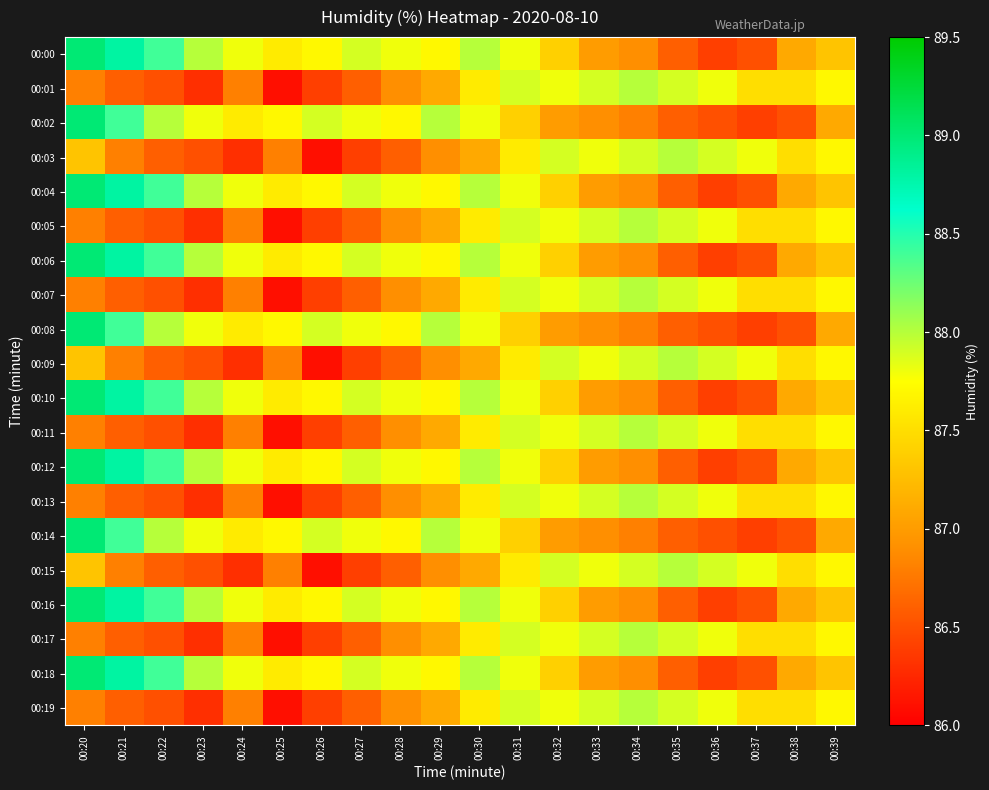

Reading left to right, extract all data points from this chart.

00:00: 00:20=89.0	00:21=88.8	00:22=88.4	00:23=88.0	00:24=87.8	00:25=87.6	00:26=87.7	00:27=87.9	00:28=87.8	00:29=87.7	00:30=88.0	00:31=87.8	00:32=87.4	00:33=87.0	00:34=86.9	00:35=86.6	00:36=86.4	00:37=86.5	00:38=87.1	00:39=87.3
00:01: 00:20=86.8	00:21=86.6	00:22=86.5	00:23=86.3	00:24=86.8	00:25=86.1	00:26=86.4	00:27=86.6	00:28=86.9	00:29=87.1	00:30=87.6	00:31=87.9	00:32=87.8	00:33=87.9	00:34=88.0	00:35=87.9	00:36=87.8	00:37=87.5	00:38=87.5	00:39=87.7
00:02: 00:20=89.0	00:21=88.4	00:22=88.0	00:23=87.8	00:24=87.6	00:25=87.7	00:26=87.9	00:27=87.8	00:28=87.7	00:29=88.0	00:30=87.8	00:31=87.4	00:32=87.0	00:33=86.9	00:34=86.8	00:35=86.6	00:36=86.5	00:37=86.4	00:38=86.5	00:39=87.1
00:03: 00:20=87.3	00:21=86.8	00:22=86.6	00:23=86.5	00:24=86.3	00:25=86.8	00:26=86.1	00:27=86.4	00:28=86.6	00:29=86.9	00:30=87.1	00:31=87.6	00:32=87.9	00:33=87.8	00:34=87.9	00:35=88.0	00:36=87.9	00:37=87.8	00:38=87.5	00:39=87.7
00:04: 00:20=89.0	00:21=88.8	00:22=88.4	00:23=88.0	00:24=87.8	00:25=87.6	00:26=87.7	00:27=87.9	00:28=87.8	00:29=87.7	00:30=88.0	00:31=87.8	00:32=87.4	00:33=87.0	00:34=86.9	00:35=86.6	00:36=86.4	00:37=86.5	00:38=87.1	00:39=87.3
00:05: 00:20=86.8	00:21=86.6	00:22=86.5	00:23=86.3	00:24=86.8	00:25=86.1	00:26=86.4	00:27=86.6	00:28=86.9	00:29=87.1	00:30=87.6	00:31=87.9	00:32=87.8	00:33=87.9	00:34=88.0	00:35=87.9	00:36=87.8	00:37=87.5	00:38=87.5	00:39=87.7
00:06: 00:20=89.0	00:21=88.8	00:22=88.4	00:23=88.0	00:24=87.8	00:25=87.6	00:26=87.7	00:27=87.9	00:28=87.8	00:29=87.7	00:30=88.0	00:31=87.8	00:32=87.4	00:33=87.0	00:34=86.9	00:35=86.6	00:36=86.4	00:37=86.5	00:38=87.1	00:39=87.3
00:07: 00:20=86.8	00:21=86.6	00:22=86.5	00:23=86.3	00:24=86.8	00:25=86.1	00:26=86.4	00:27=86.6	00:28=86.9	00:29=87.1	00:30=87.6	00:31=87.9	00:32=87.8	00:33=87.9	00:34=88.0	00:35=87.9	00:36=87.8	00:37=87.5	00:38=87.5	00:39=87.7
00:08: 00:20=89.0	00:21=88.4	00:22=88.0	00:23=87.8	00:24=87.6	00:25=87.7	00:26=87.9	00:27=87.8	00:28=87.7	00:29=88.0	00:30=87.8	00:31=87.4	00:32=87.0	00:33=86.9	00:34=86.8	00:35=86.6	00:36=86.5	00:37=86.4	00:38=86.5	00:39=87.1
00:09: 00:20=87.3	00:21=86.8	00:22=86.6	00:23=86.5	00:24=86.3	00:25=86.8	00:26=86.1	00:27=86.4	00:28=86.6	00:29=86.9	00:30=87.1	00:31=87.6	00:32=87.9	00:33=87.8	00:34=87.9	00:35=88.0	00:36=87.9	00:37=87.8	00:38=87.5	00:39=87.7
00:10: 00:20=89.0	00:21=88.8	00:22=88.4	00:23=88.0	00:24=87.8	00:25=87.6	00:26=87.7	00:27=87.9	00:28=87.8	00:29=87.7	00:30=88.0	00:31=87.8	00:32=87.4	00:33=87.0	00:34=86.9	00:35=86.6	00:36=86.4	00:37=86.5	00:38=87.1	00:39=87.3
00:11: 00:20=86.8	00:21=86.6	00:22=86.5	00:23=86.3	00:24=86.8	00:25=86.1	00:26=86.4	00:27=86.6	00:28=86.9	00:29=87.1	00:30=87.6	00:31=87.9	00:32=87.8	00:33=87.9	00:34=88.0	00:35=87.9	00:36=87.8	00:37=87.5	00:38=87.5	00:39=87.7
00:12: 00:20=89.0	00:21=88.8	00:22=88.4	00:23=88.0	00:24=87.8	00:25=87.6	00:26=87.7	00:27=87.9	00:28=87.8	00:29=87.7	00:30=88.0	00:31=87.8	00:32=87.4	00:33=87.0	00:34=86.9	00:35=86.6	00:36=86.4	00:37=86.5	00:38=87.1	00:39=87.3
00:13: 00:20=86.8	00:21=86.6	00:22=86.5	00:23=86.3	00:24=86.8	00:25=86.1	00:26=86.4	00:27=86.6	00:28=86.9	00:29=87.1	00:30=87.6	00:31=87.9	00:32=87.8	00:33=87.9	00:34=88.0	00:35=87.9	00:36=87.8	00:37=87.5	00:38=87.5	00:39=87.7
00:14: 00:20=89.0	00:21=88.4	00:22=88.0	00:23=87.8	00:24=87.6	00:25=87.7	00:26=87.9	00:27=87.8	00:28=87.7	00:29=88.0	00:30=87.8	00:31=87.4	00:32=87.0	00:33=86.9	00:34=86.8	00:35=86.6	00:36=86.5	00:37=86.4	00:38=86.5	00:39=87.1
00:15: 00:20=87.3	00:21=86.8	00:22=86.6	00:23=86.5	00:24=86.3	00:25=86.8	00:26=86.1	00:27=86.4	00:28=86.6	00:29=86.9	00:30=87.1	00:31=87.6	00:32=87.9	00:33=87.8	00:34=87.9	00:35=88.0	00:36=87.9	00:37=87.8	00:38=87.5	00:39=87.7
00:16: 00:20=89.0	00:21=88.8	00:22=88.4	00:23=88.0	00:24=87.8	00:25=87.6	00:26=87.7	00:27=87.9	00:28=87.8	00:29=87.7	00:30=88.0	00:31=87.8	00:32=87.4	00:33=87.0	00:34=86.9	00:35=86.6	00:36=86.4	00:37=86.5	00:38=87.1	00:39=87.3
00:17: 00:20=86.8	00:21=86.6	00:22=86.5	00:23=86.3	00:24=86.8	00:25=86.1	00:26=86.4	00:27=86.6	00:28=86.9	00:29=87.1	00:30=87.6	00:31=87.9	00:32=87.8	00:33=87.9	00:34=88.0	00:35=87.9	00:36=87.8	00:37=87.5	00:38=87.5	00:39=87.7
00:18: 00:20=89.0	00:21=88.8	00:22=88.4	00:23=88.0	00:24=87.8	00:25=87.6	00:26=87.7	00:27=87.9	00:28=87.8	00:29=87.7	00:30=88.0	00:31=87.8	00:32=87.4	00:33=87.0	00:34=86.9	00:35=86.6	00:36=86.4	00:37=86.5	00:38=87.1	00:39=87.3
00:19: 00:20=86.8	00:21=86.6	00:22=86.5	00:23=86.3	00:24=86.8	00:25=86.1	00:26=86.4	00:27=86.6	00:28=86.9	00:29=87.1	00:30=87.6	00:31=87.9	00:32=87.8	00:33=87.9	00:34=88.0	00:35=87.9	00:36=87.8	00:37=87.5	00:38=87.5	00:39=87.7